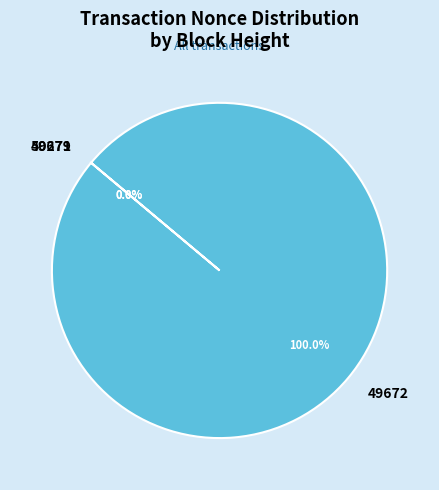

What is the change in value from 49679 to 49672?

+6796